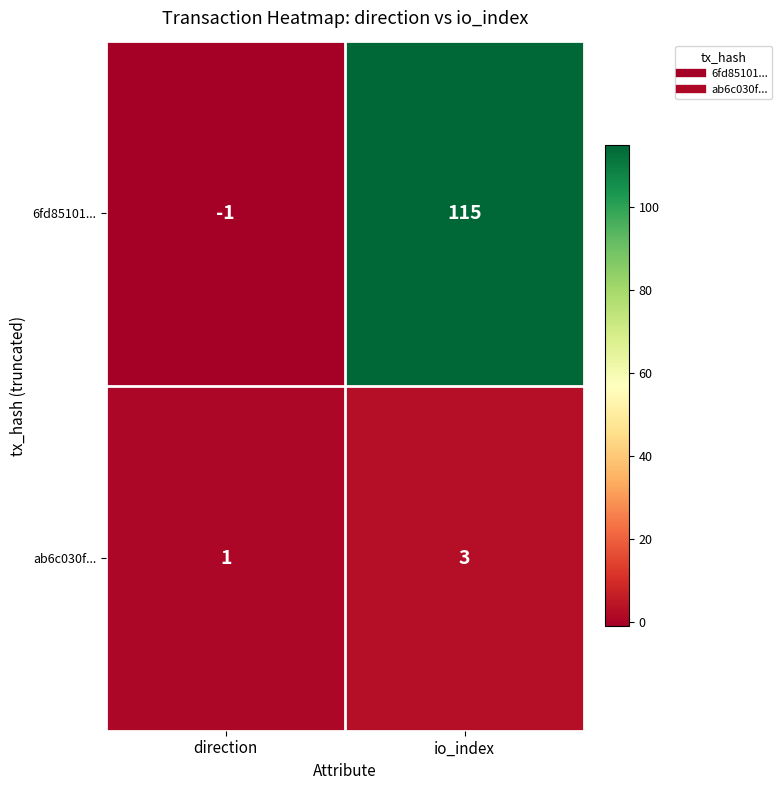

Reading right to left, list all the values displayed in this chart.

6fd85101...: io_index=115	direction=-1
ab6c030f...: io_index=3	direction=1